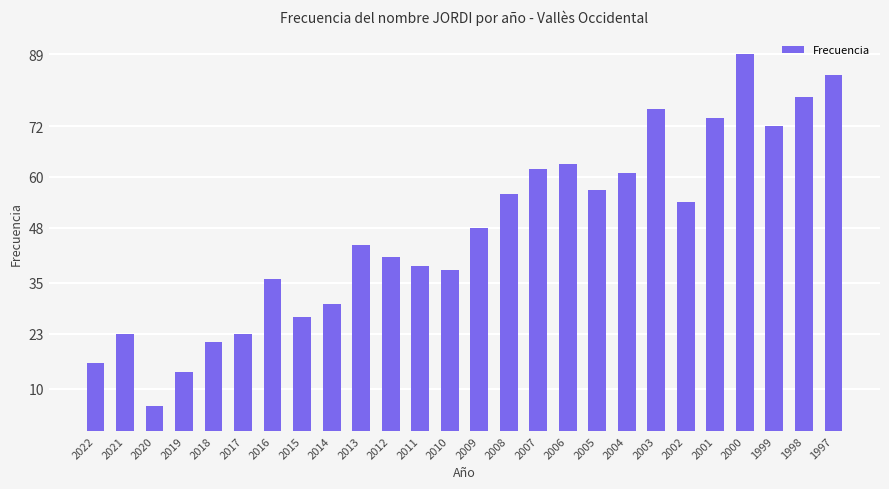

Between 2005 and 2020, which is larger?

2005